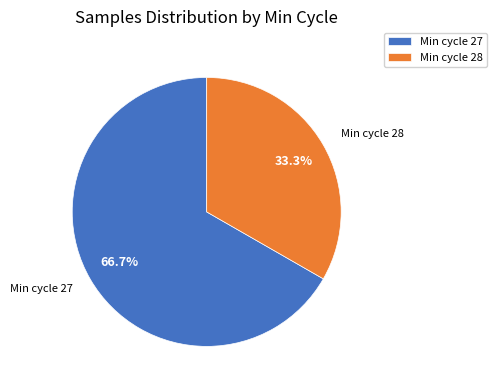

Which category has the smallest portion of the pie?

Min cycle 28